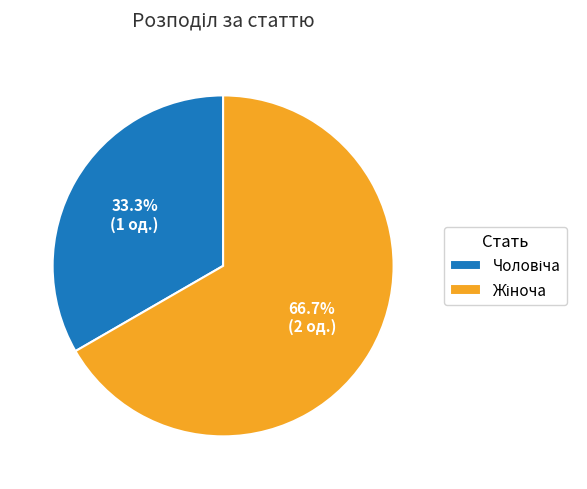

Is there any slice that represents more than half of the pie?

Yes